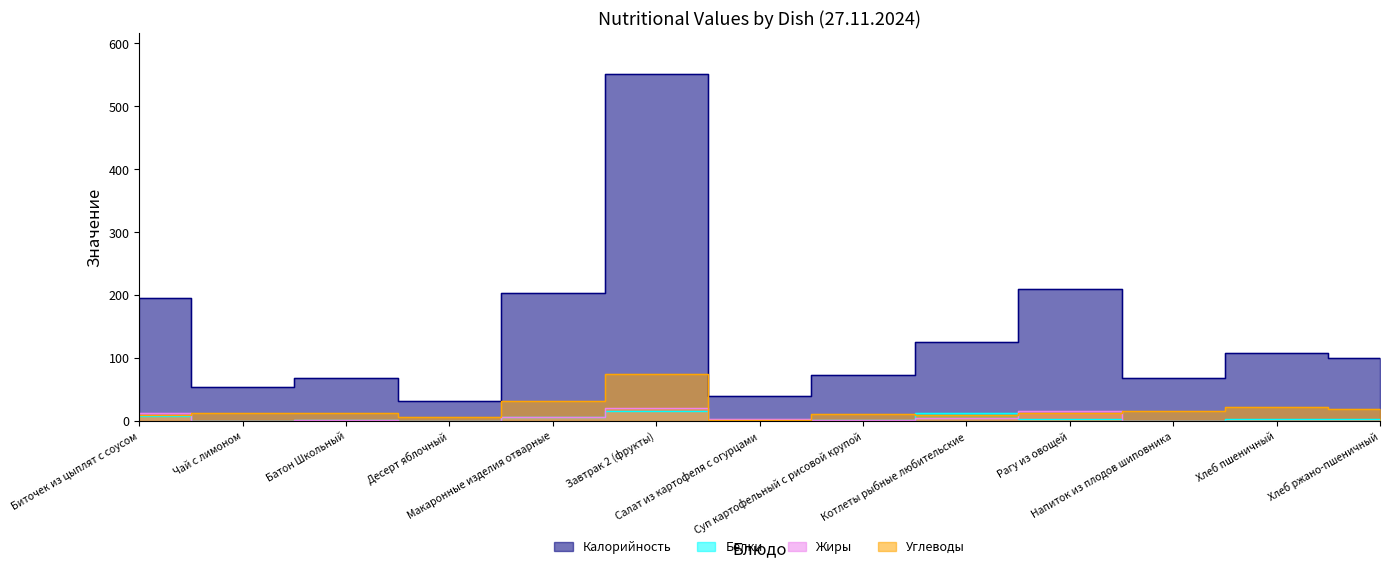

Which series has the widest spread of values?

Калорийность